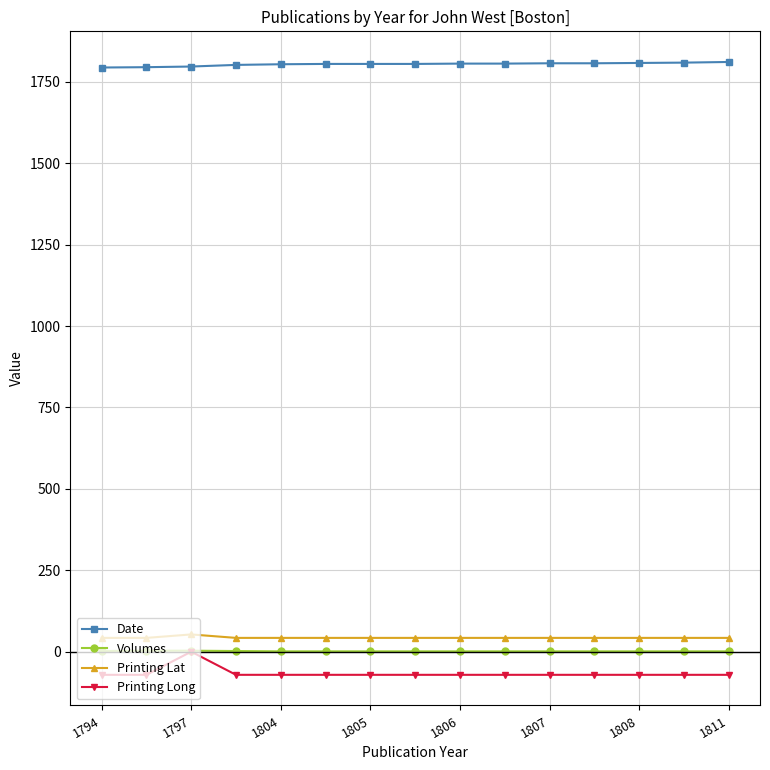

At how many categories does at least one series exceed 1230?

15